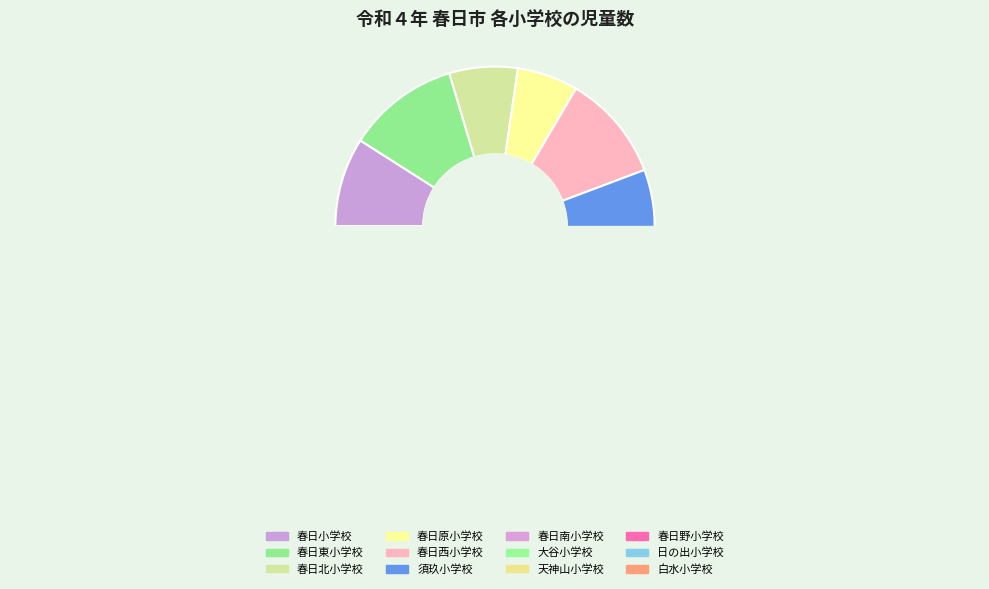

Does any single category account for the majority?

No